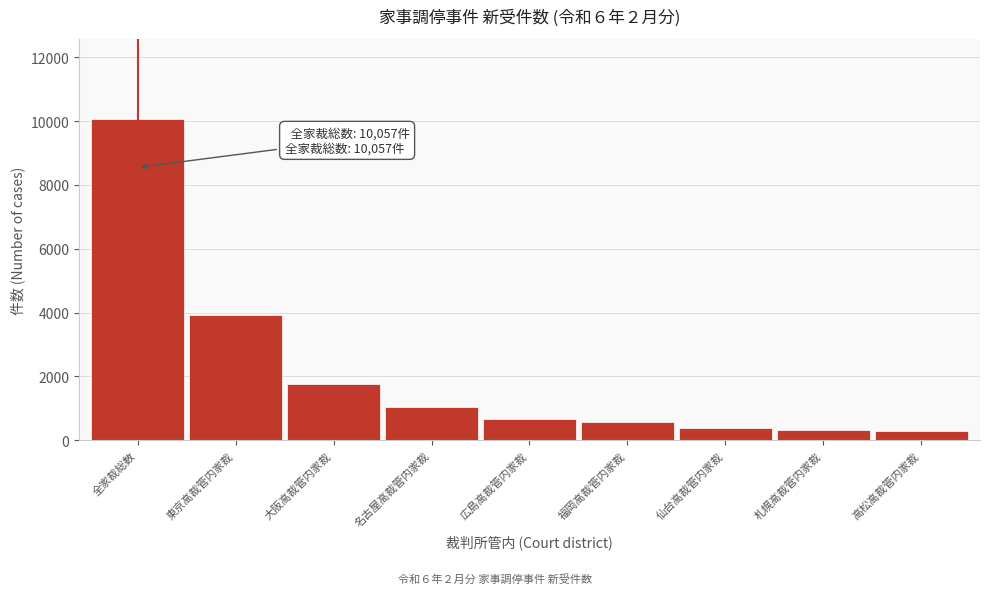

What is the maximum value shown in the chart?

10057